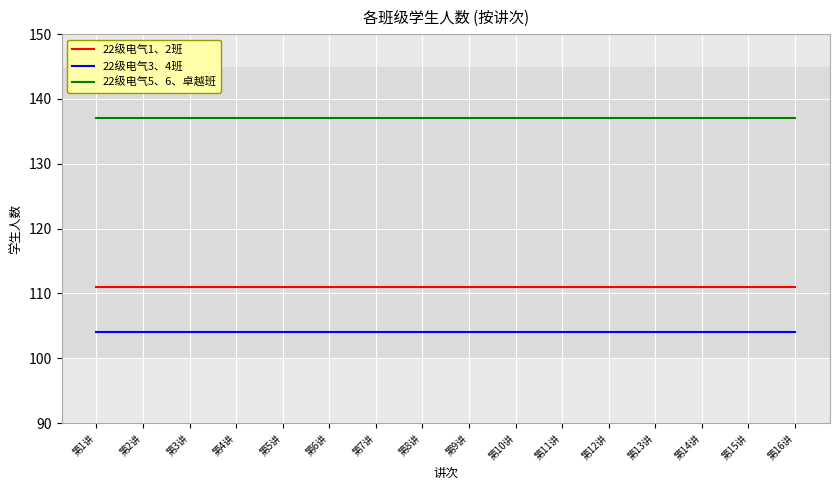

True or false: 22级电气3、4班 and 22级电气5、6、卓越班 intersect in this chart.

False